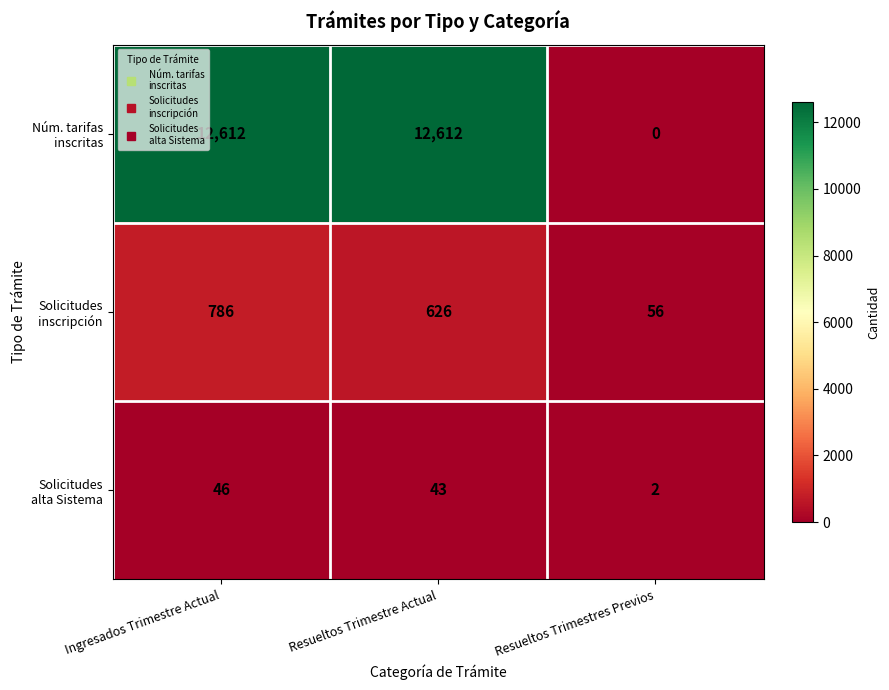

How many distinct data groups are displayed?

3